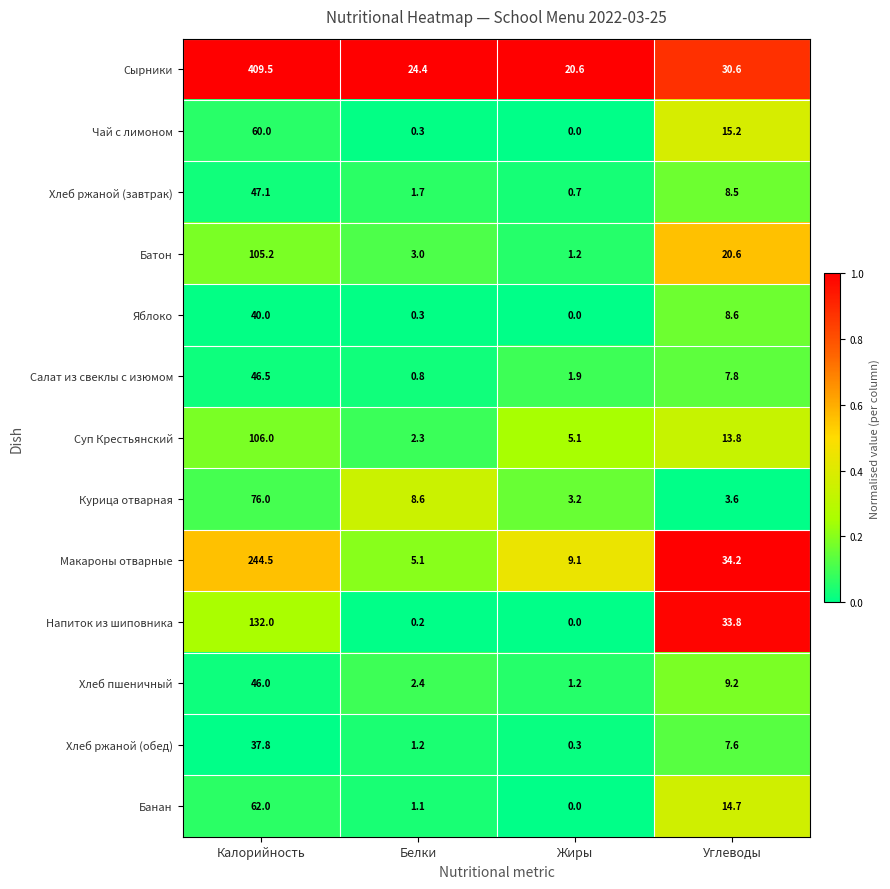

What is the difference between the highest and lowest values at Белки?

24.2